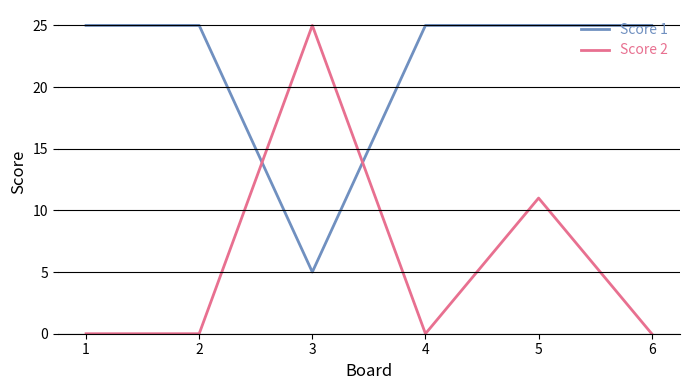

Is the value of Score 1 at 1 greater than the value of Score 2 at 6?

Yes